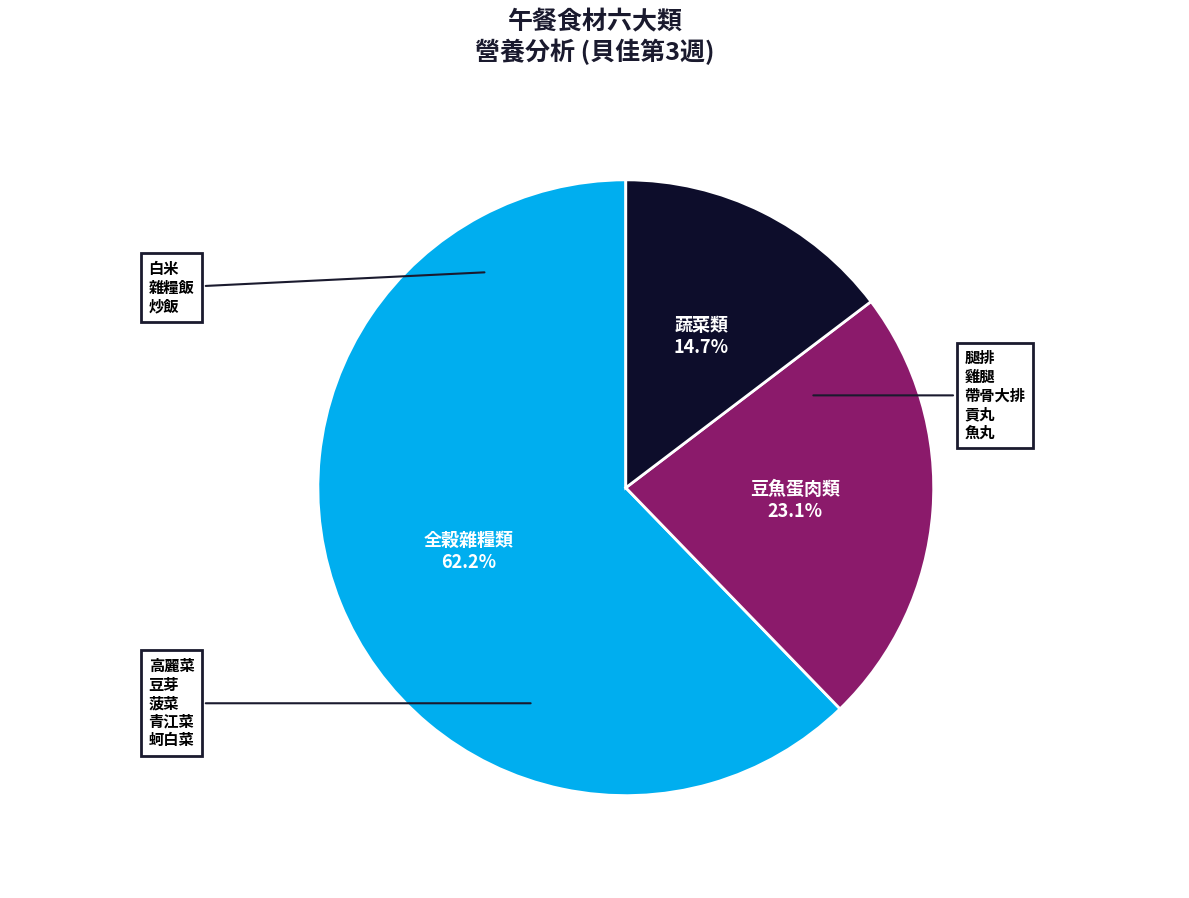

Does any single category account for the majority?

Yes